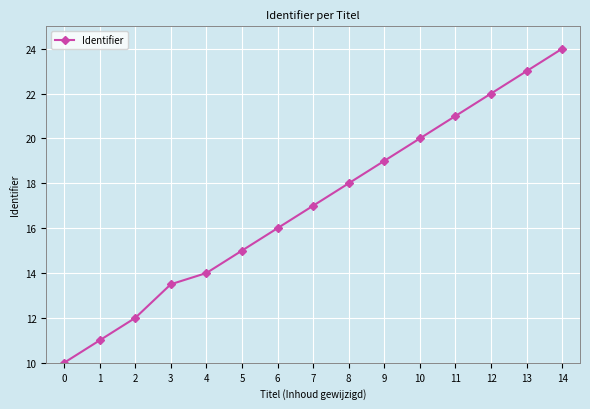

What is the difference between the maximum and second lowest values?

13.0